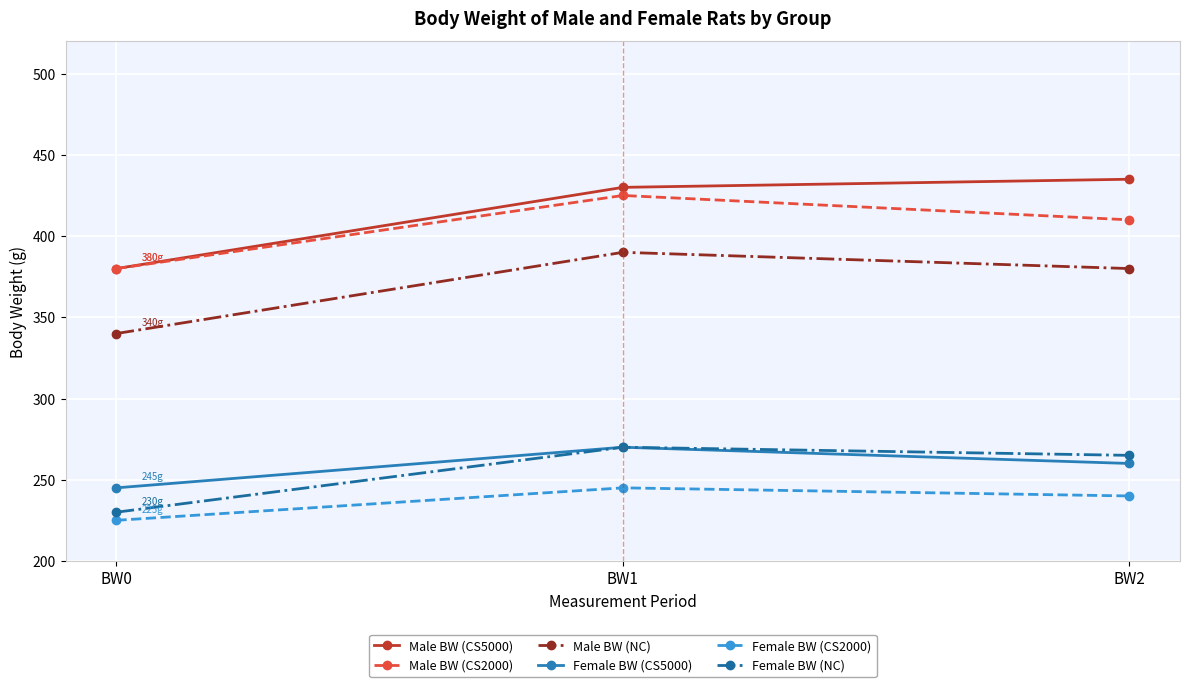

At BW2, list the series in order from largest to smallest.

Male BW (CS5000), Male BW (CS2000), Male BW (NC), Female BW (NC), Female BW (CS5000), Female BW (CS2000)